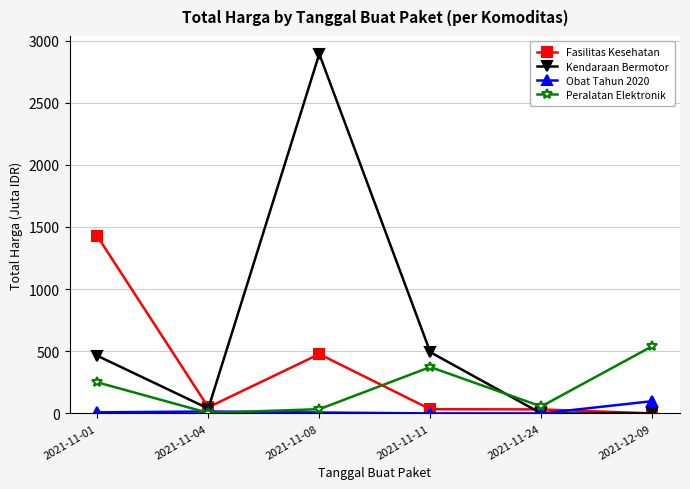

Between 2021-11-24 and 2021-12-09, which series saw the biggest shift?

Peralatan Elektronik